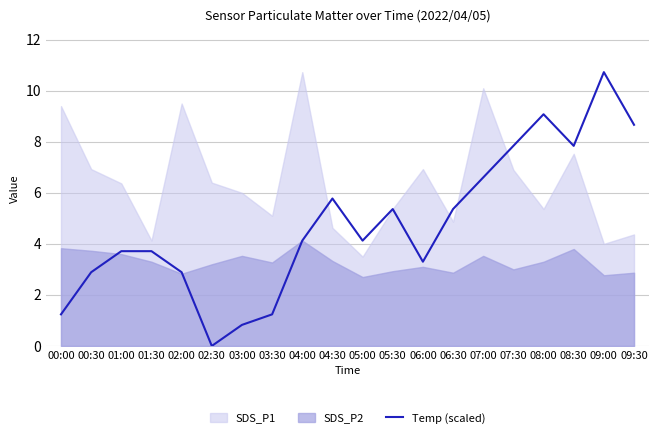

True or false: Temp (scaled) has a value of 5.4 at 05:30.

True